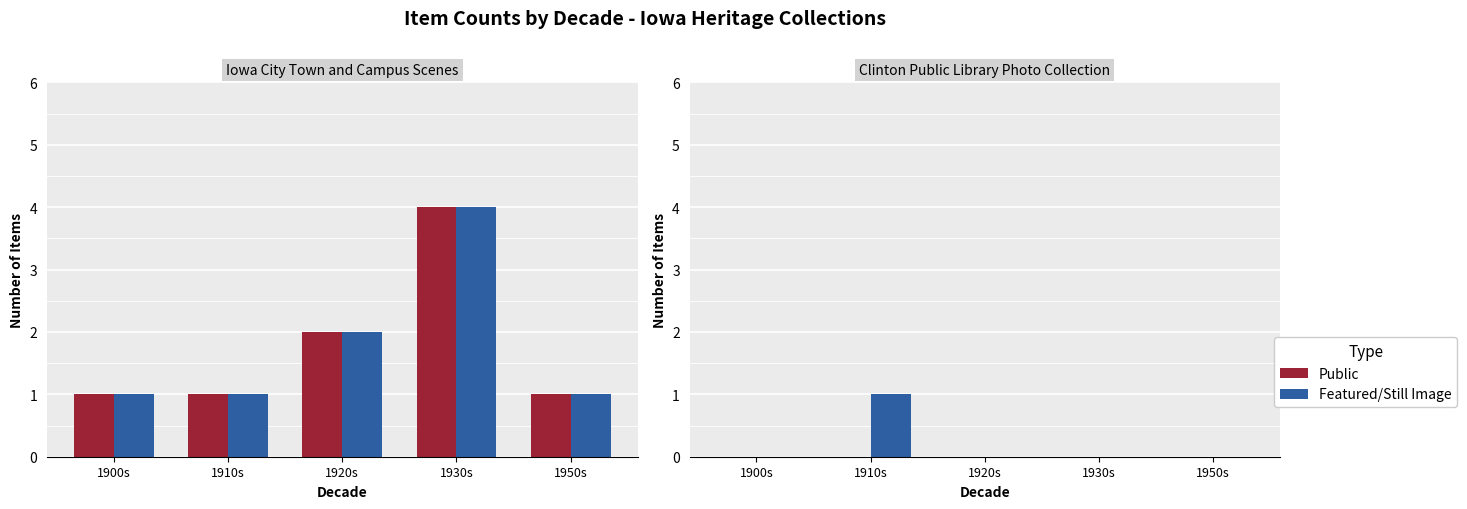

How many categories are shown in the chart?

5